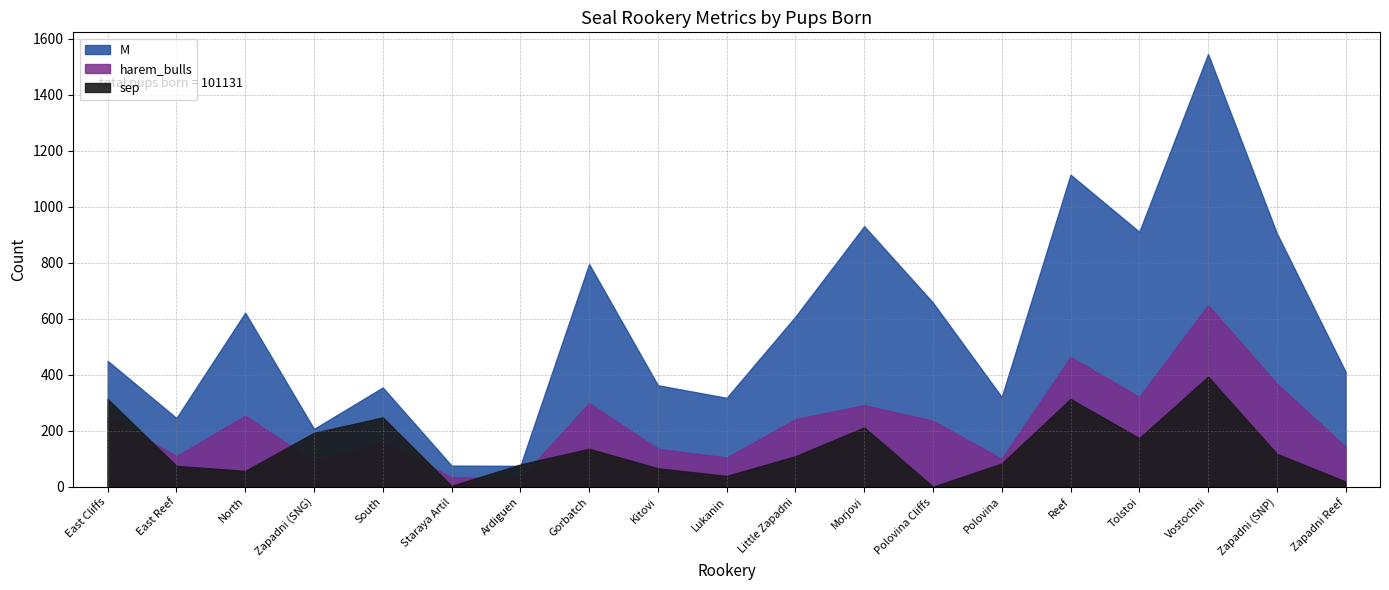

The sep series shows 3.5 at Staraya Artil. True or false?

True